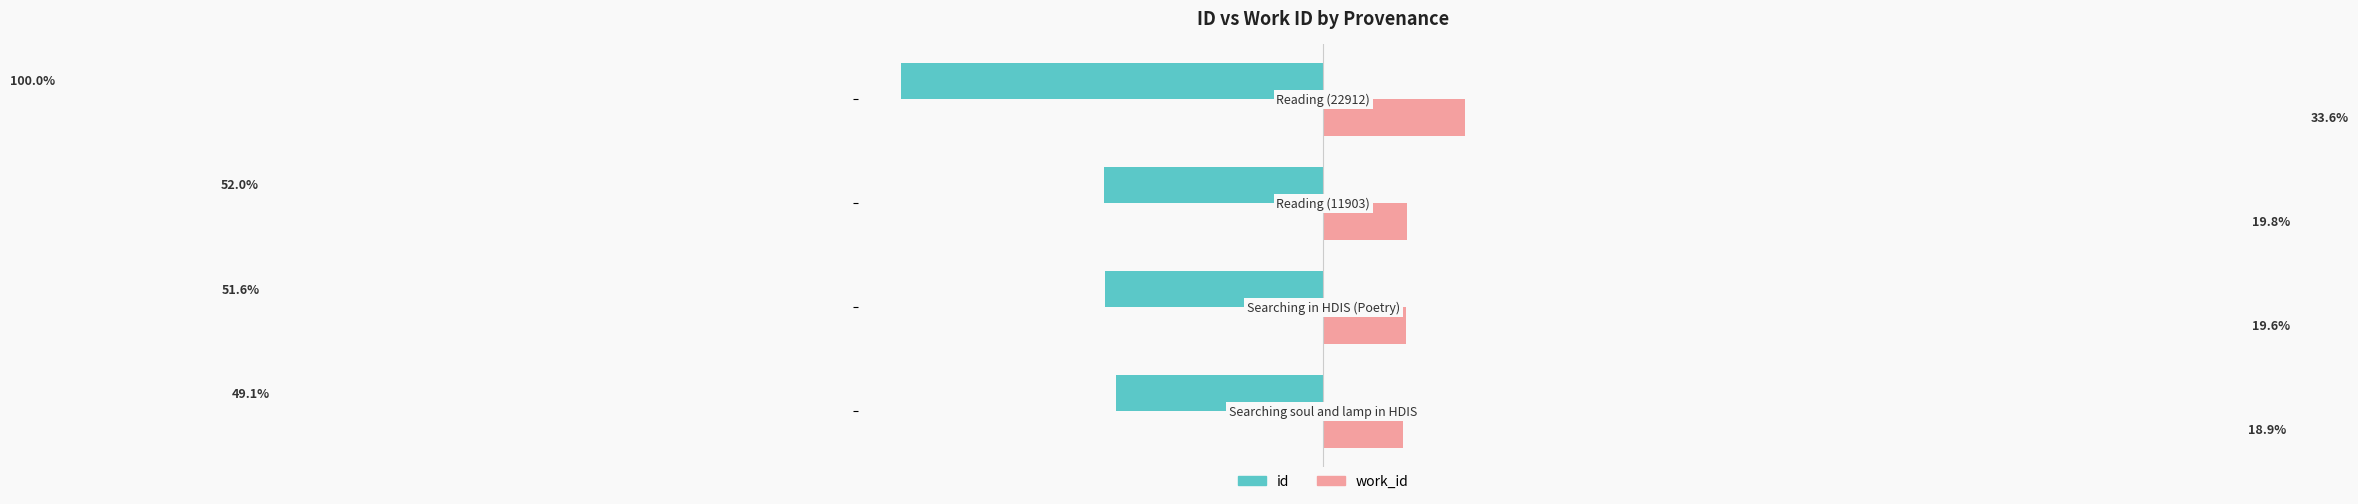

List the series in order of their overall mean, lowest first.

id, work_id